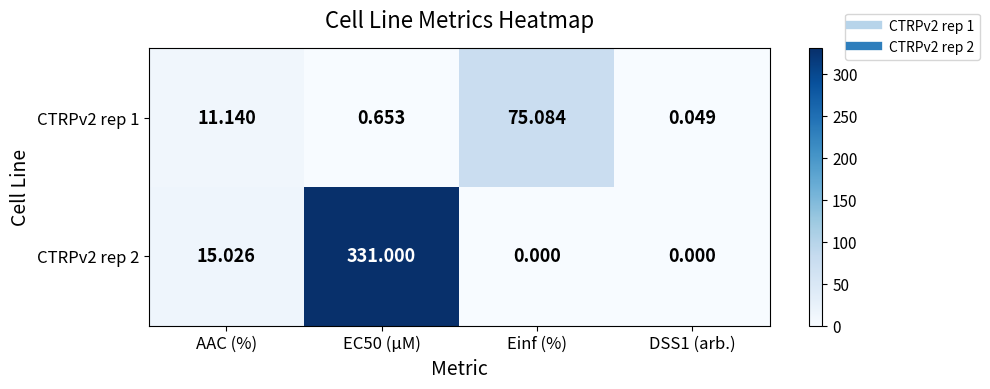

Where does the CTRPv2 rep 2 series first go above 15?

AAC (%)